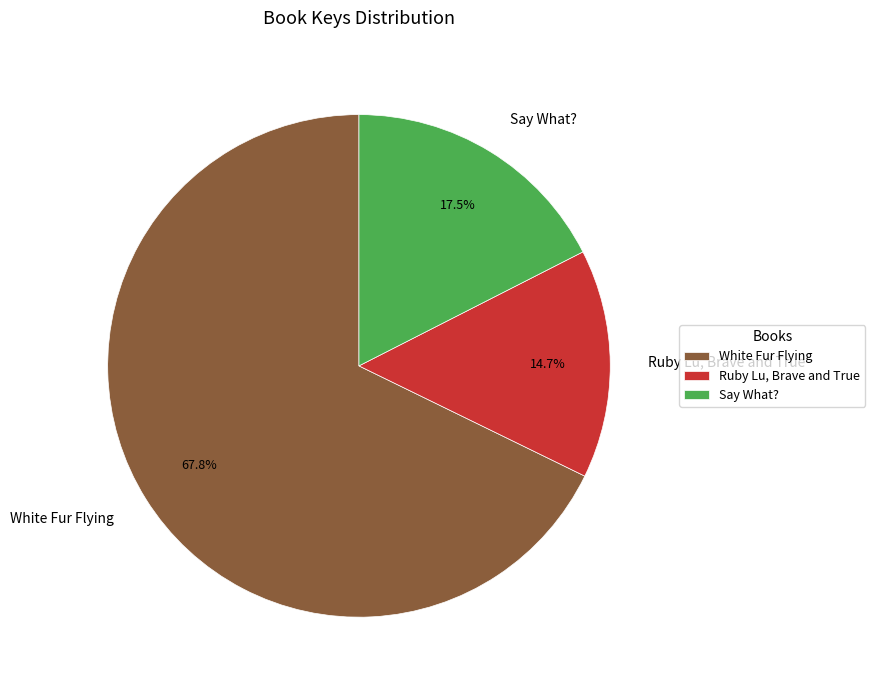

How many slices are in this pie chart?

3